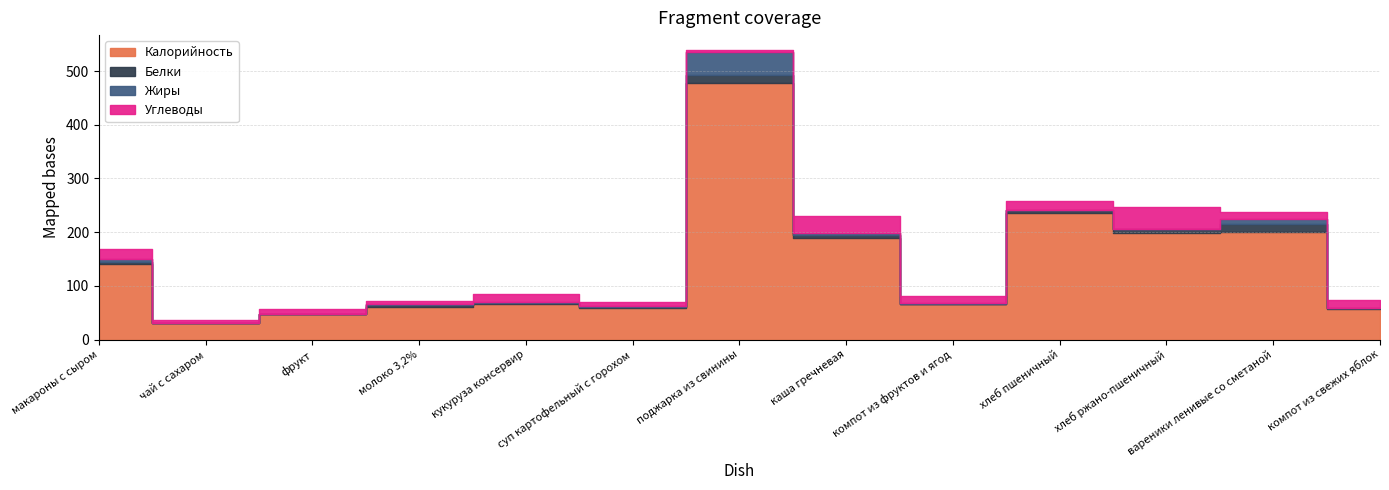

Is the value of Углеводы at фрукт greater than the value of Жиры at компот из фруктов и ягод?

Yes